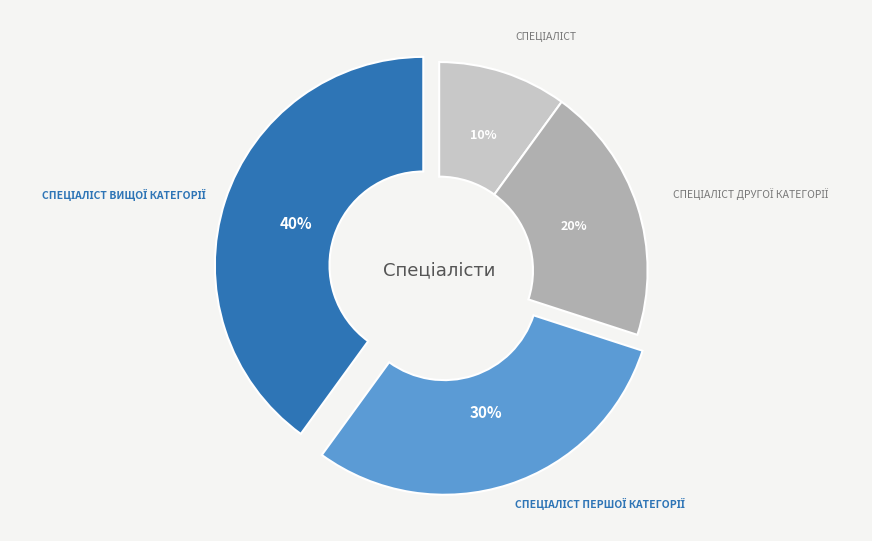

To the nearest percent, what is the difference between the largest and smallest slice percentages?

30%